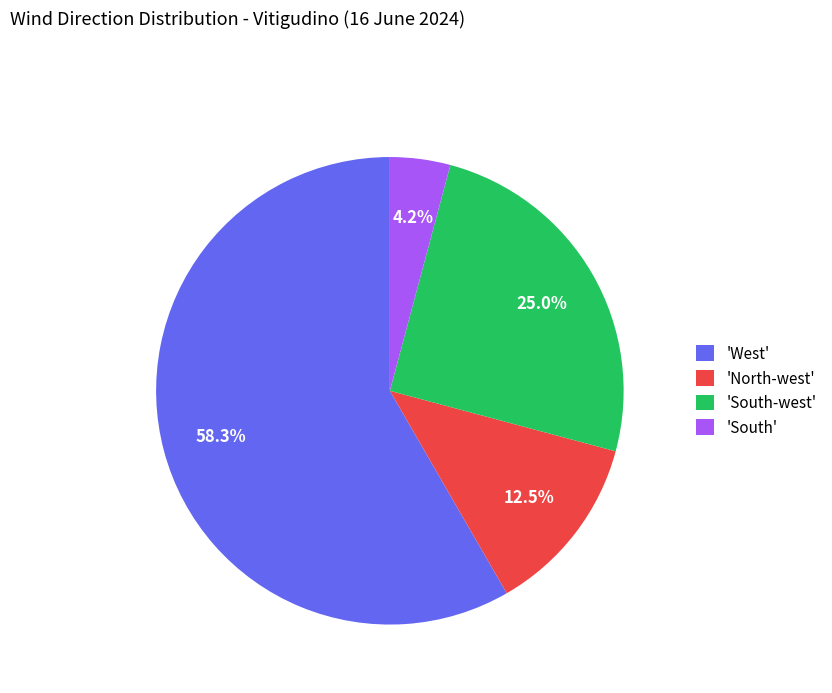

Which slice represents more than half of the pie?

'West'